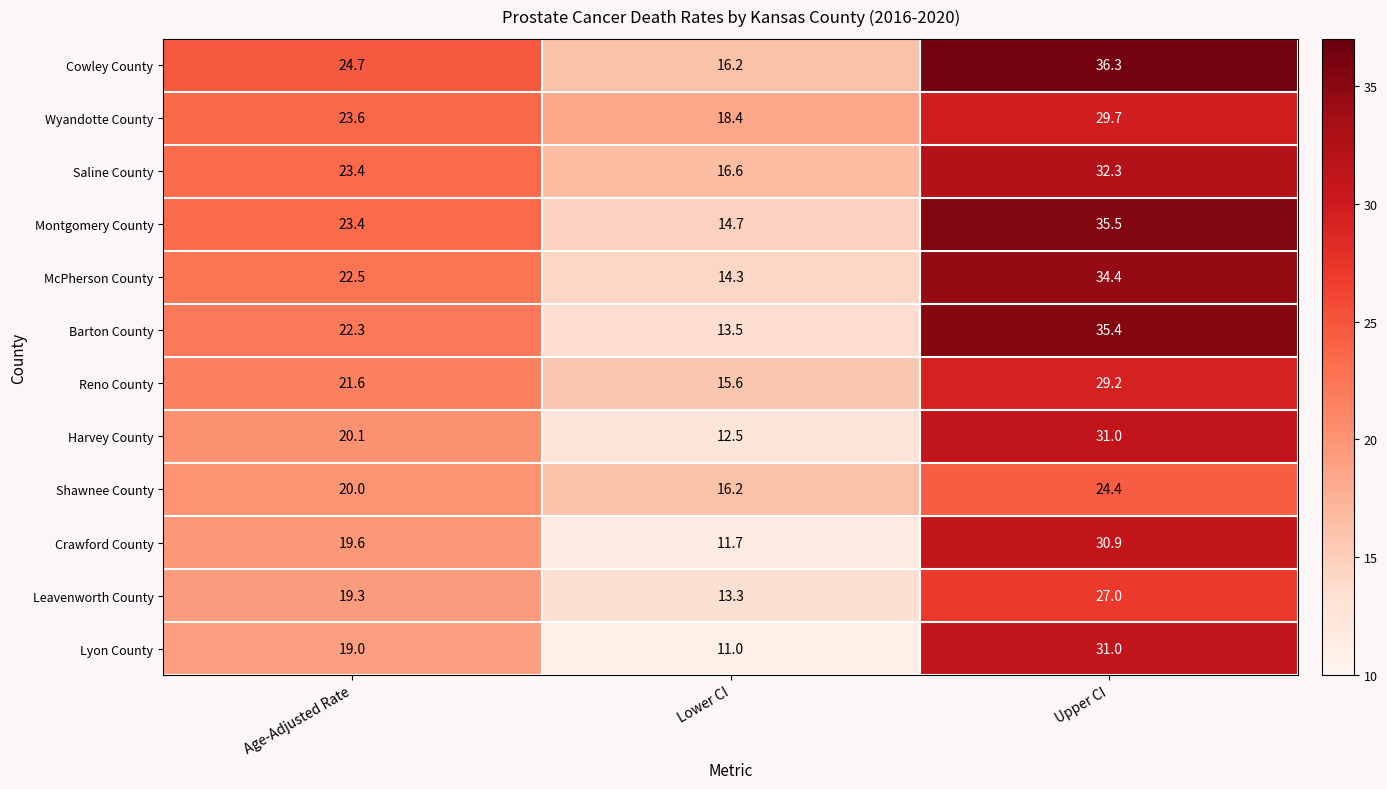

Is it true that Harvey County equals 31.0 at Upper CI?

True